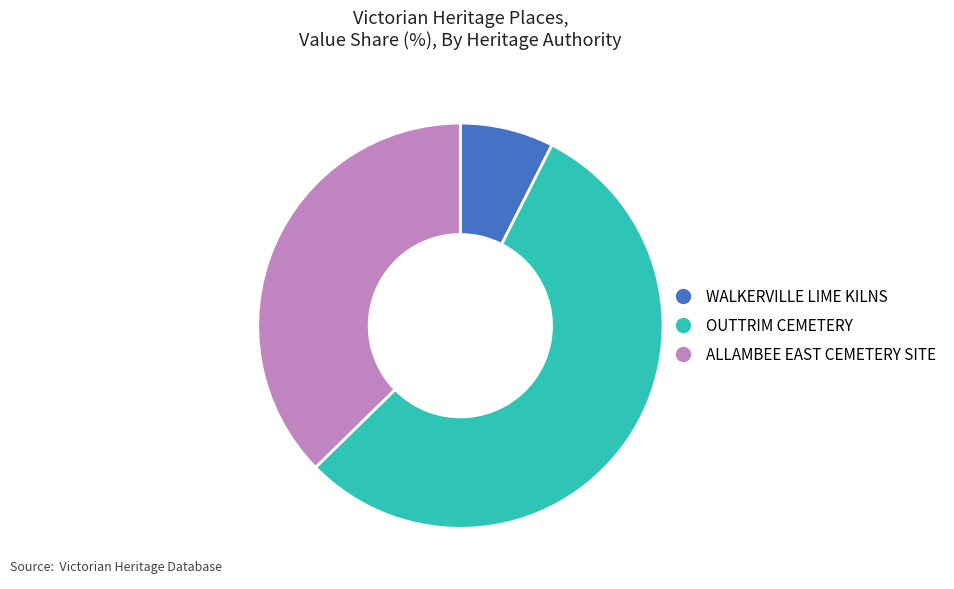

How many segments does this pie chart have?

3